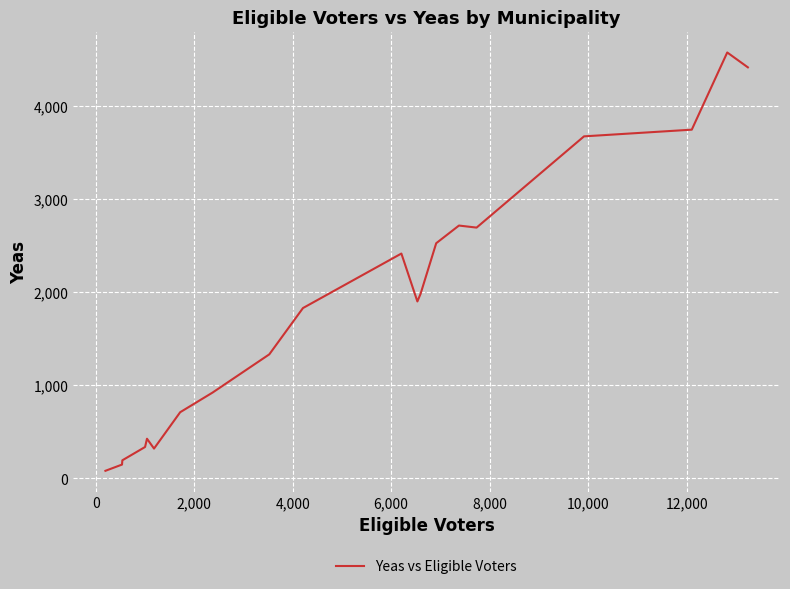

What is the greatest value displayed?

4578